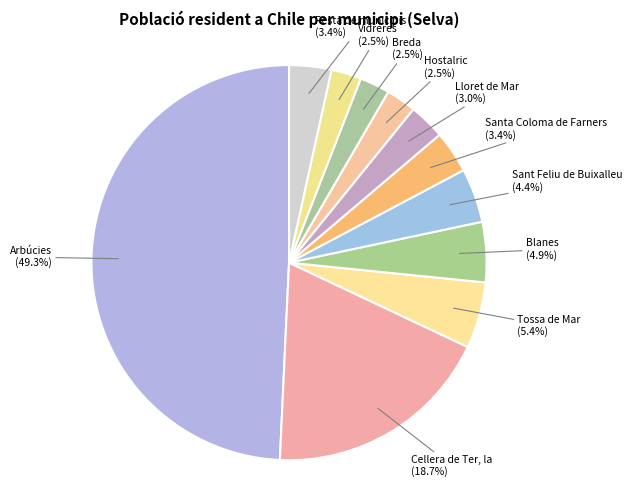

Count the number of slices in the pie.

11